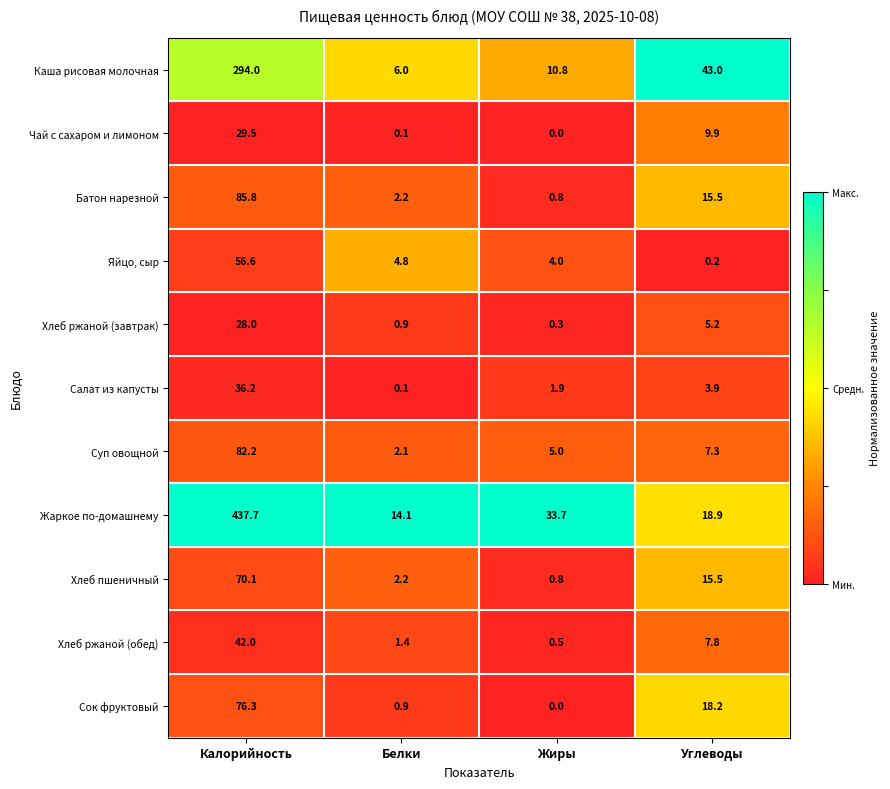

At which label does Хлеб ржаной (обед) first exceed 7?

Калорийность